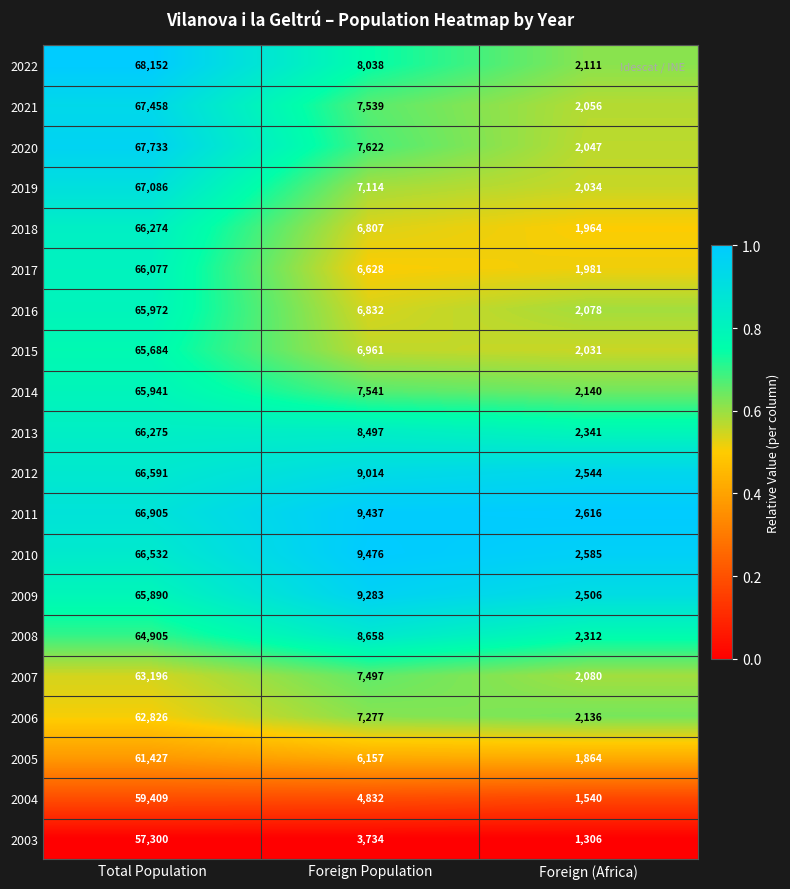

Is the value of 2014 at Foreign (Africa) greater than the value of 2010 at Total Population?

No